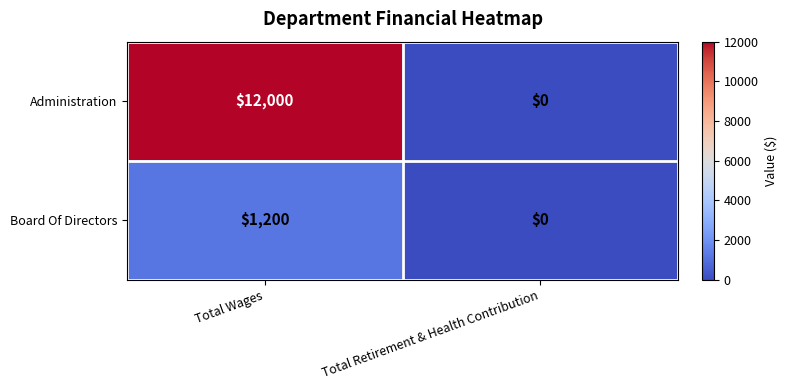

Which series has the largest total across all categories?

Administration